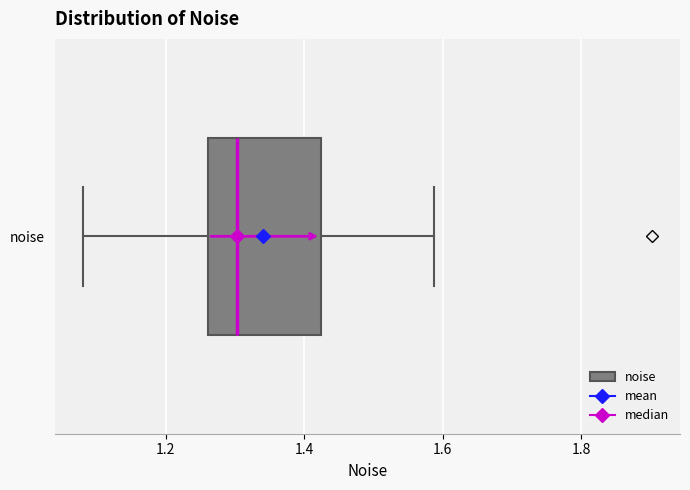

Where is the right edge of the box for noise on the x-axis? The values are not printed on the chart, so give them approximately, as read against the axis.

1.42